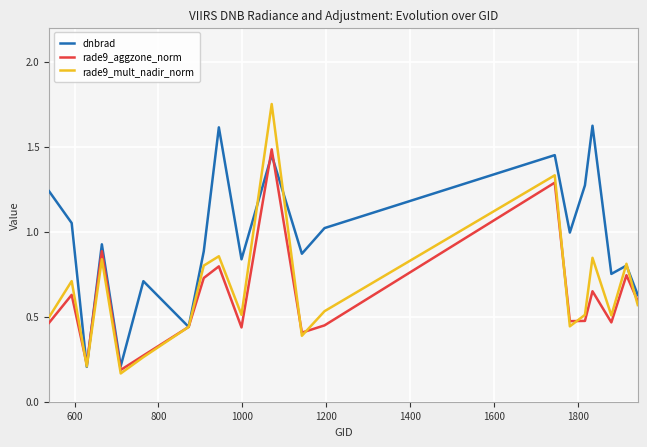

At how many categories does at least one series exceed 0?

20